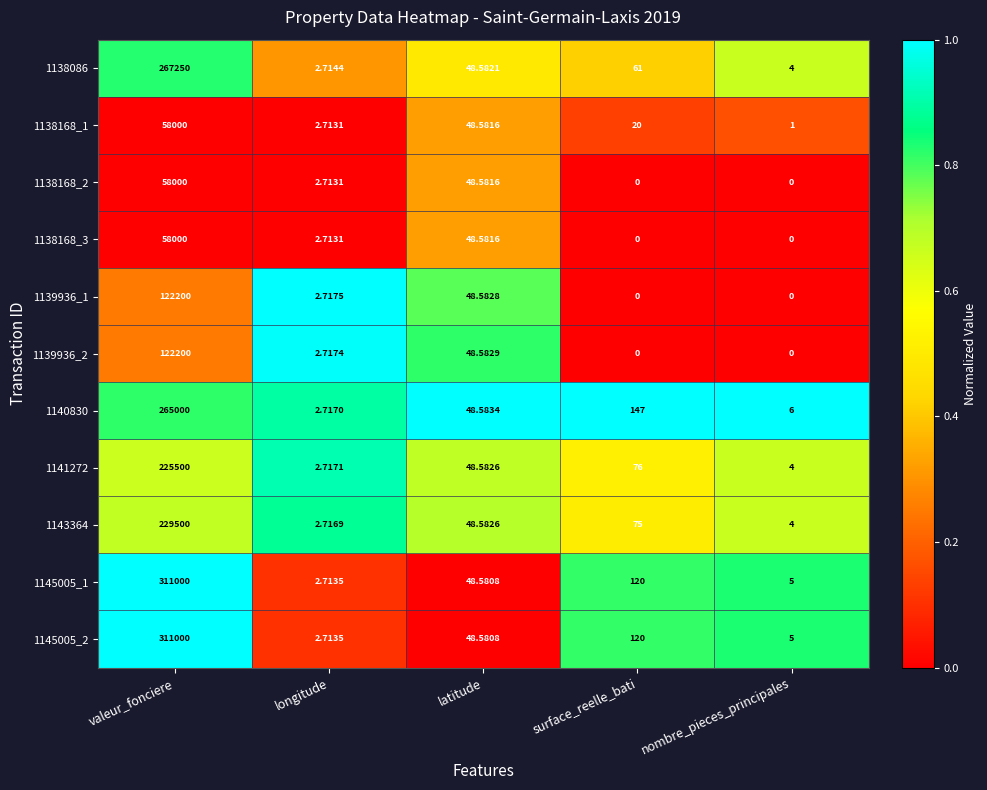

At which label does 1138086 first exceed 48?

valeur_fonciere